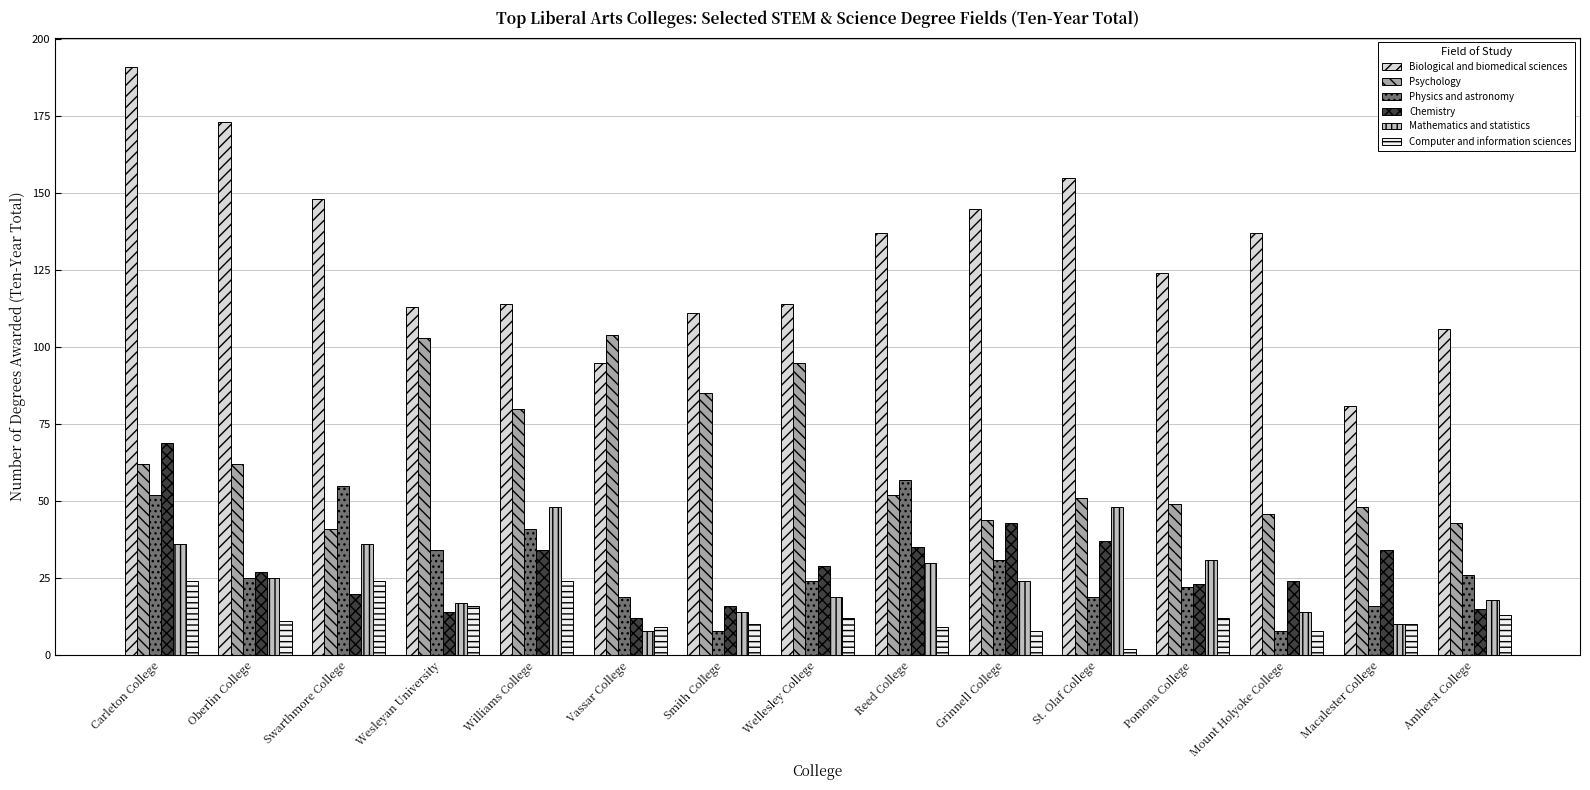

Reading left to right, transcribe all the data shown in this chart.

Biological and biomedical sciences: 191	173	148	113	114	95	111	114	137	145	155	124	137	81	106
Psychology: 62	62	41	103	80	104	85	95	52	44	51	49	46	48	43
Physics and astronomy: 52	25	55	34	41	19	8	24	57	31	19	22	8	16	26
Chemistry: 69	27	20	14	34	12	16	29	35	43	37	23	24	34	15
Mathematics and statistics: 36	25	36	17	48	8	14	19	30	24	48	31	14	10	18
Computer and information sciences: 24	11	24	16	24	9	10	12	9	8	2	12	8	10	13